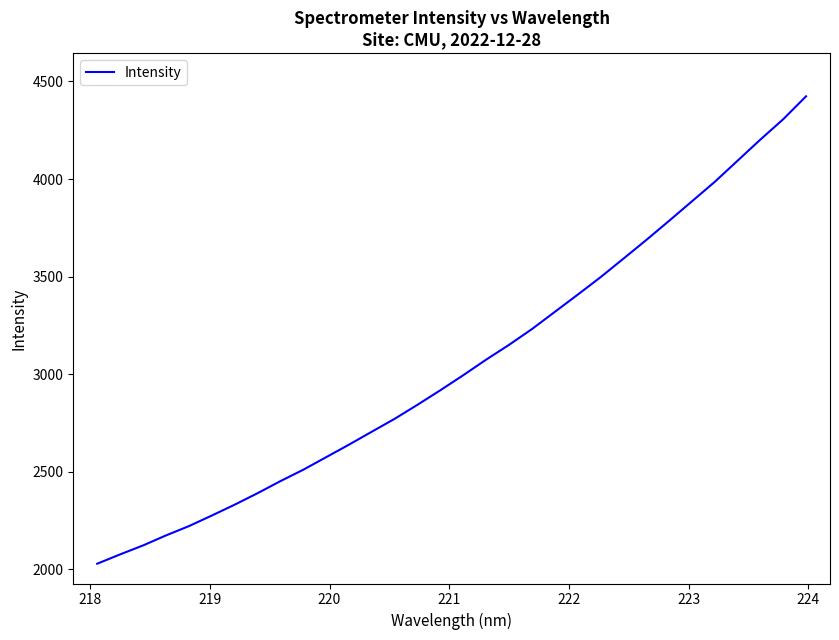

What is the smallest value displayed?

2029.1